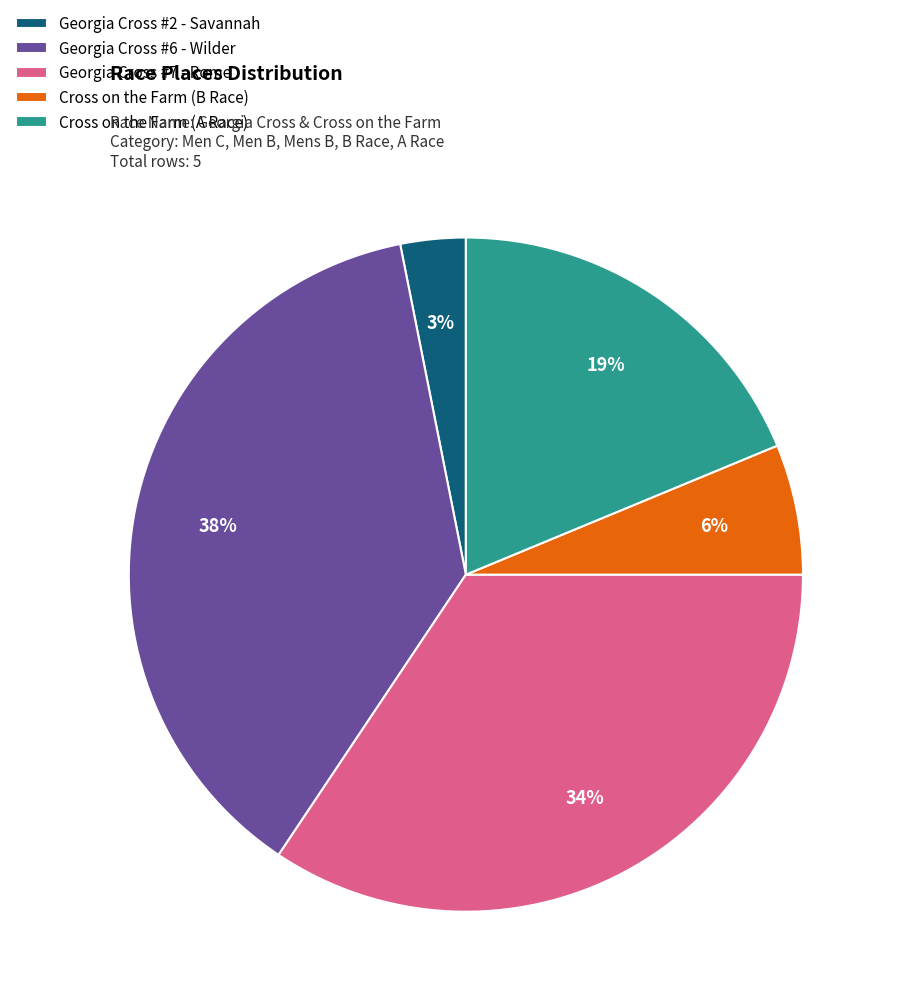

Rank the categories by value from lowest to highest.

Georgia Cross #2 - Savannah, Cross on the Farm (B Race), Cross on the Farm (A Race), Georgia Cross #7 - Rome, Georgia Cross #6 - Wilder